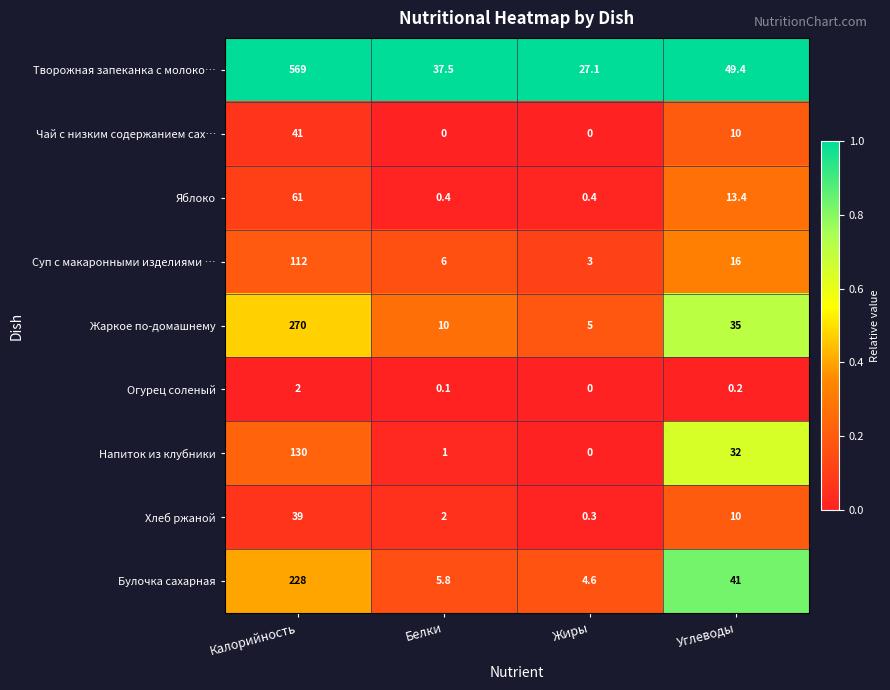

Which label corresponds to the largest value in the chart?

Калорийность